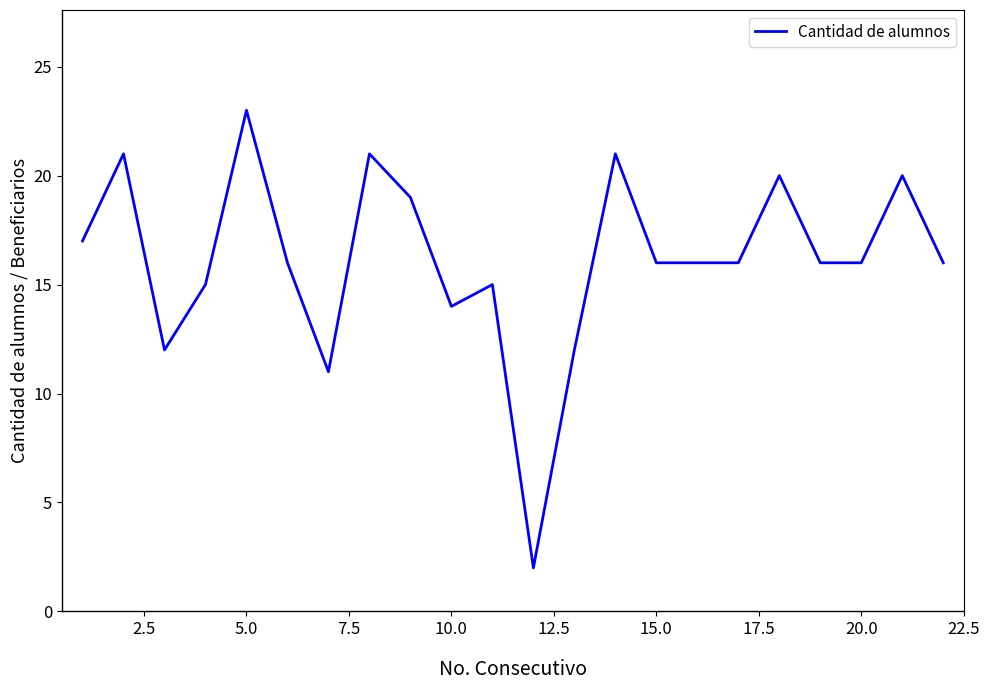

What is the difference between the maximum and minimum values?

21